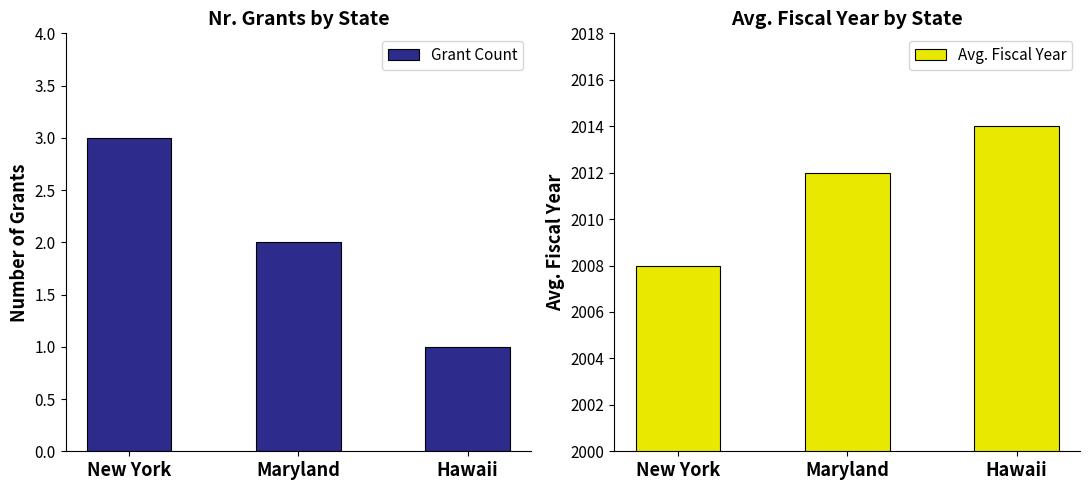

What is the label of the 3rd bar from the left?

Hawaii